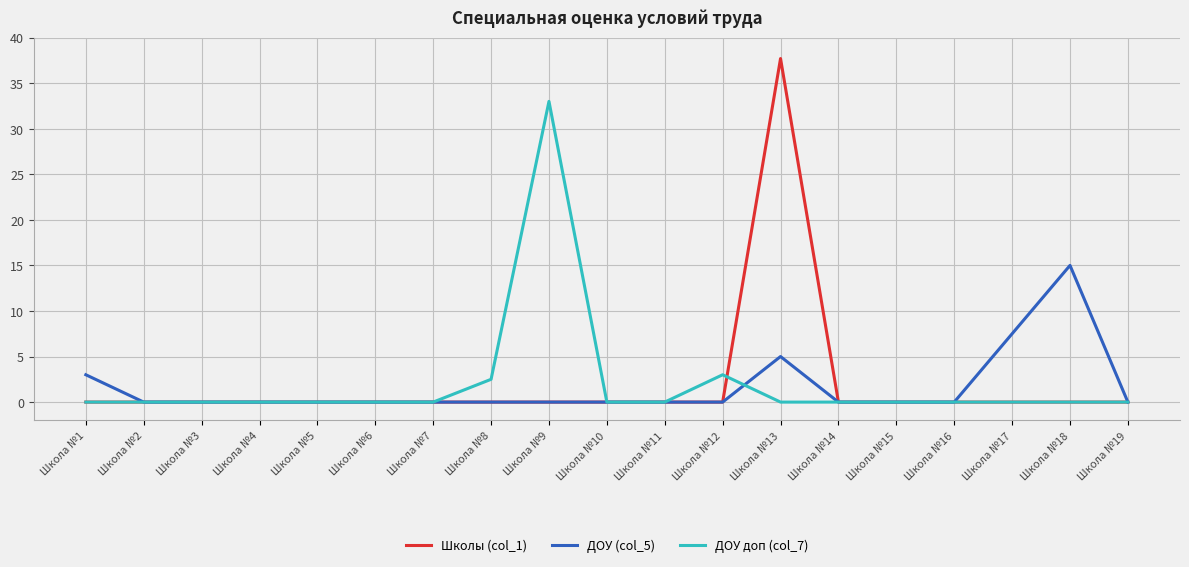

True or false: ДОУ (col_5) has a value of -9.8 at Школа №11.

False